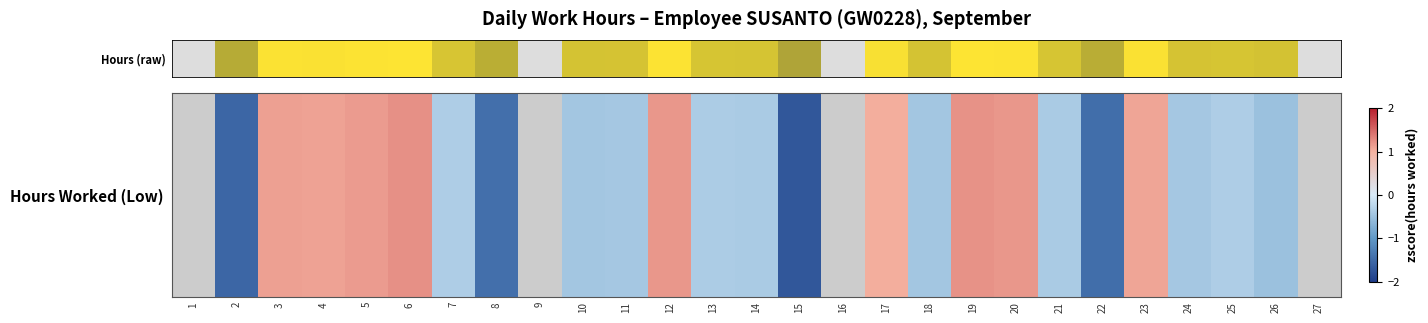

Which category has the highest value across all series?

6